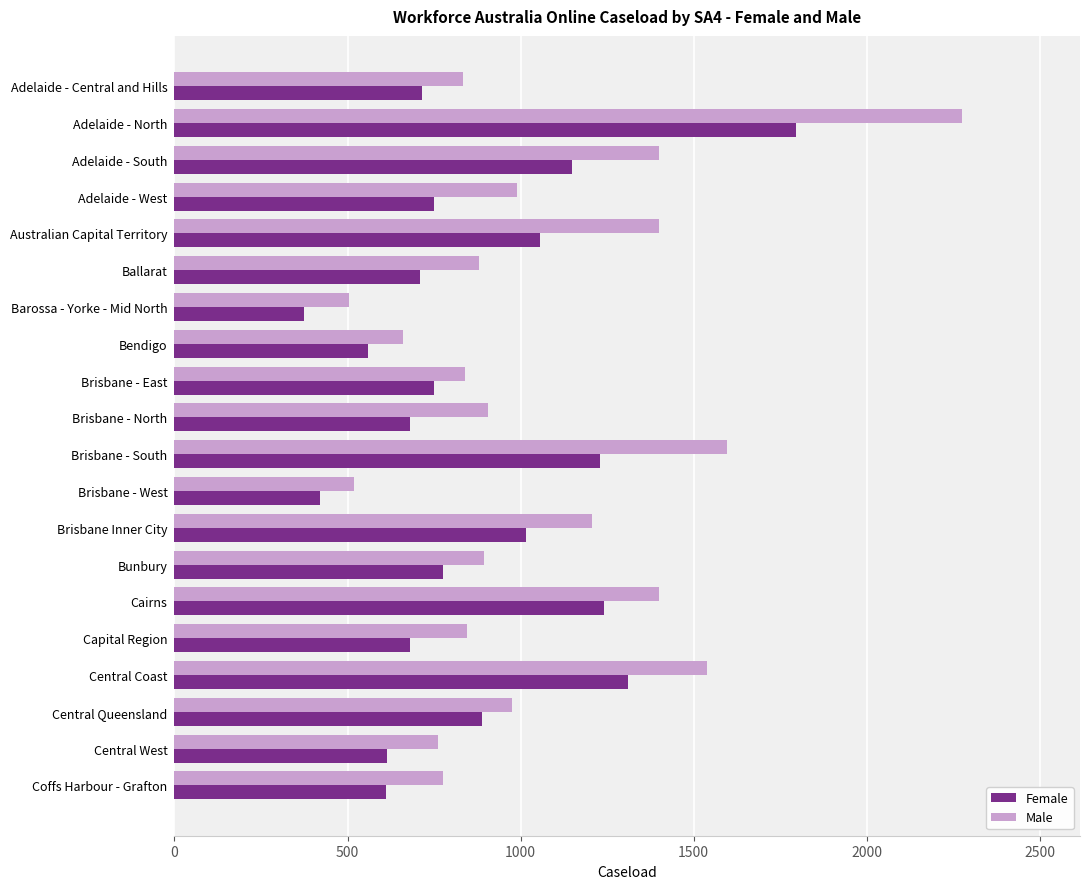

What is the difference between the maximum and minimum values in the Female series?

1420